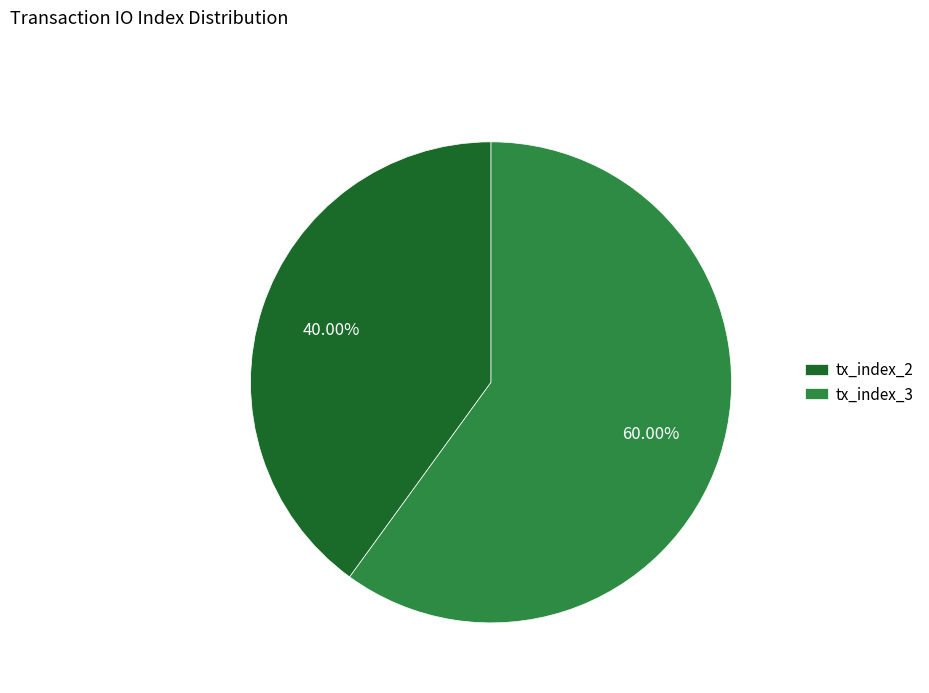

Is tx_index_3 the majority of the pie?

Yes